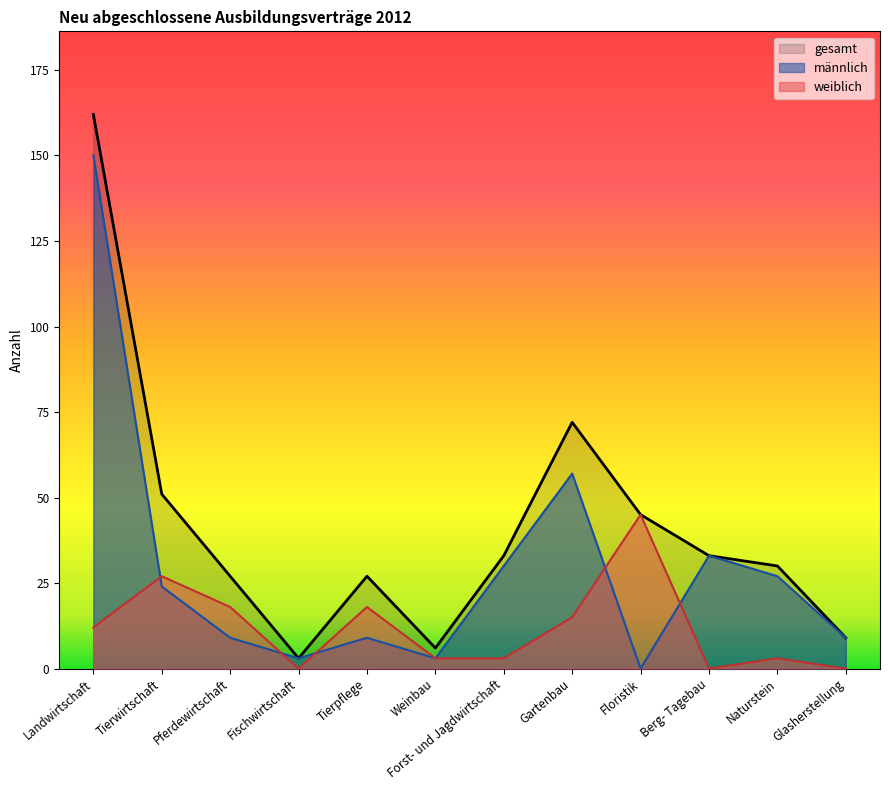

What are all the series names shown in the legend?

gesamt, männlich, weiblich